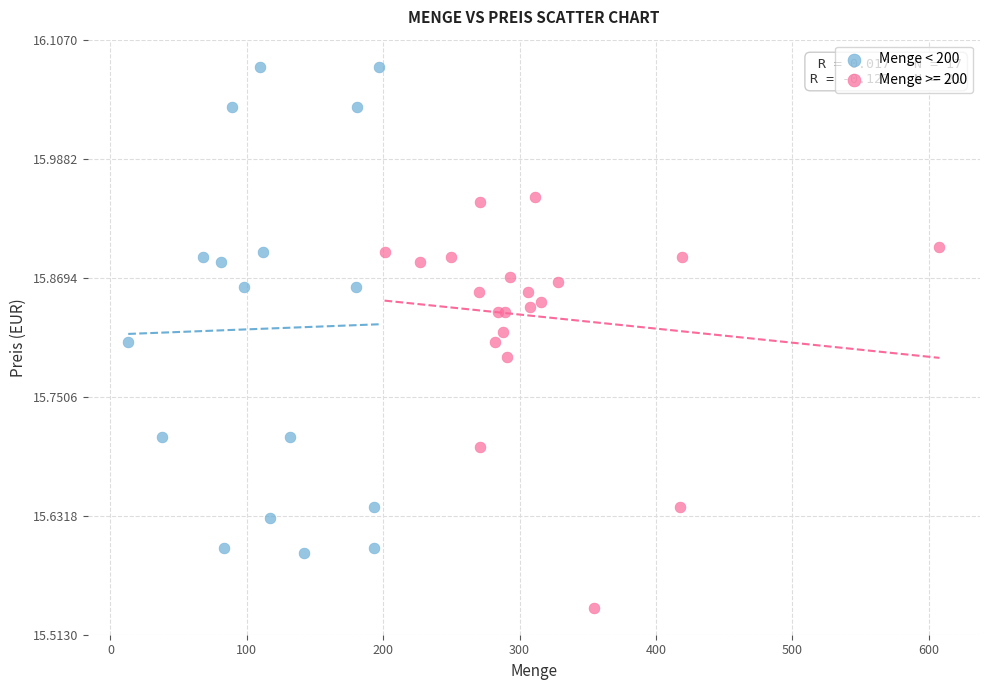

Which series reaches the minimum Y coordinate?

Menge >= 200